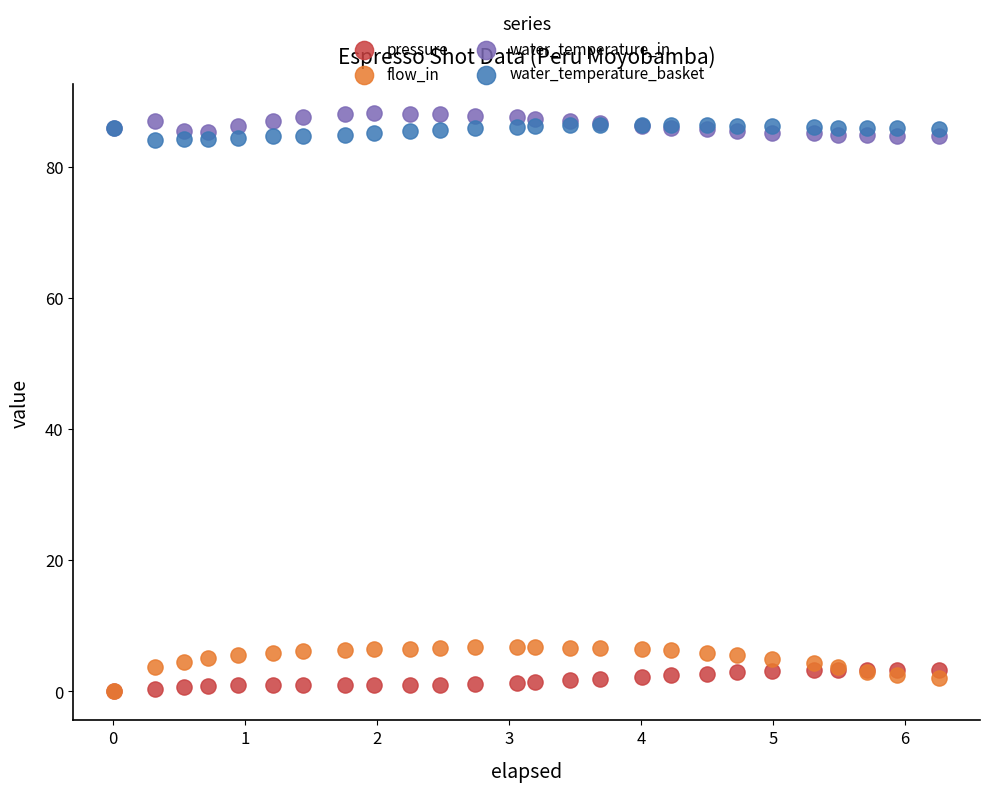

What are all the series names shown in the legend?

pressure, flow_in, water_temperature_in, water_temperature_basket